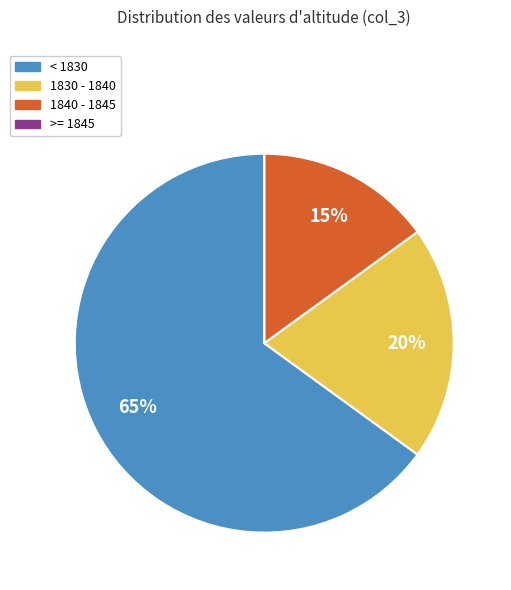

Does any single category account for the majority?

Yes